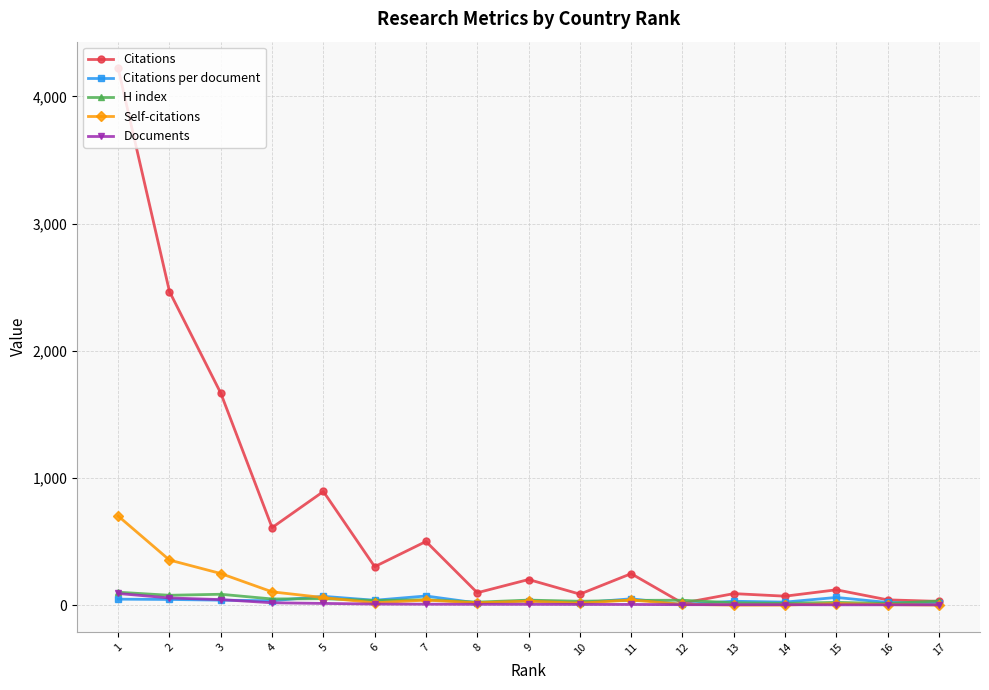

What is the greatest value displayed?

4219.0